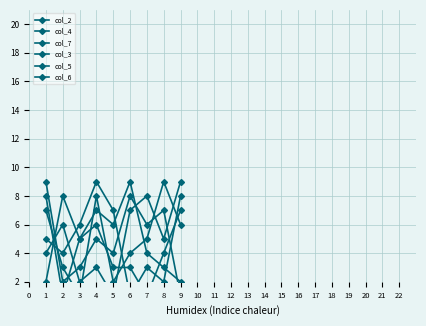

The value of col_7 at 8 is 5. True or false?

True